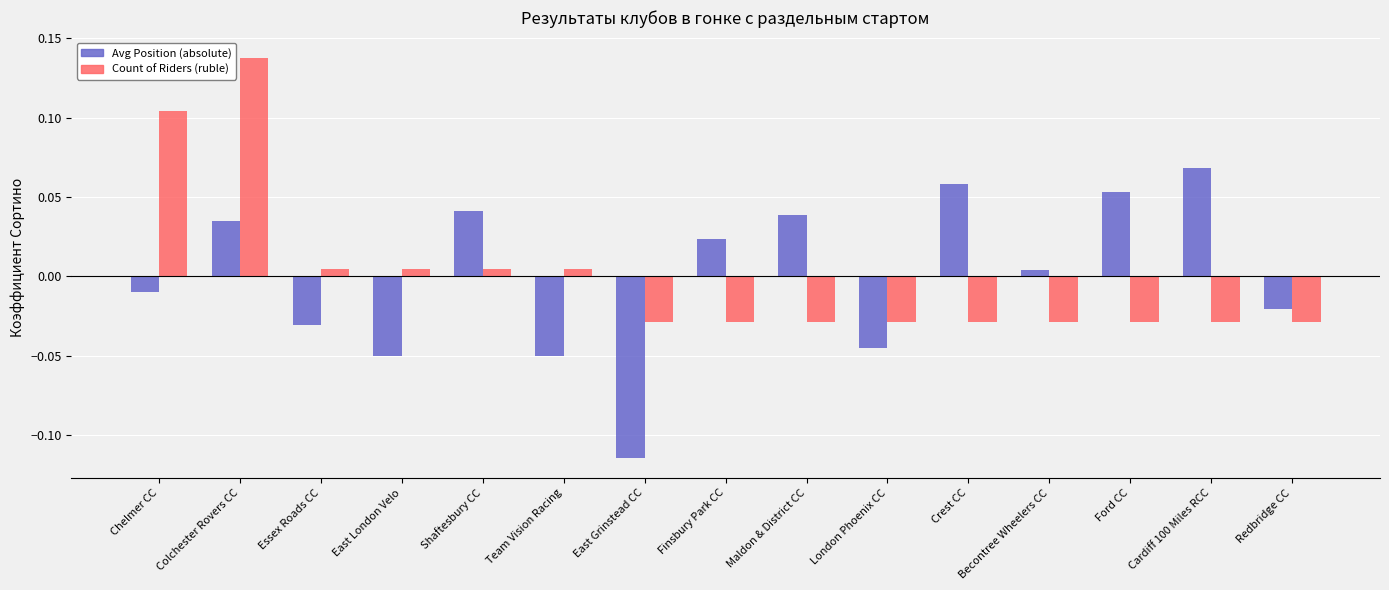

Which category has the lowest value in the Avg Position (absolute) series?

East Grinstead CC